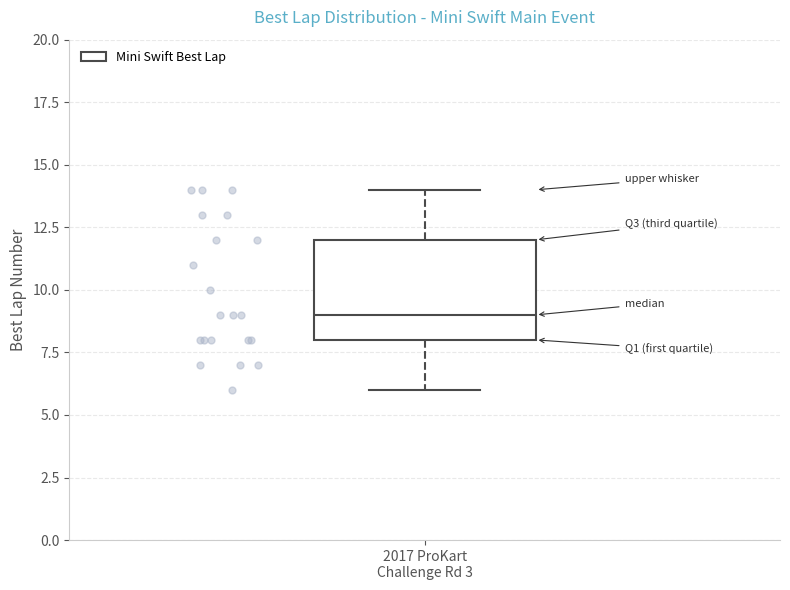

Transcribe this box plot: give where the median line is, the range the box spans, and where the two whiskers end, as read against the y-axis. The values are not printed on the chart, so give them approximately, as read against the axis.

median 9, box 8 to 12, whiskers 6 to 14